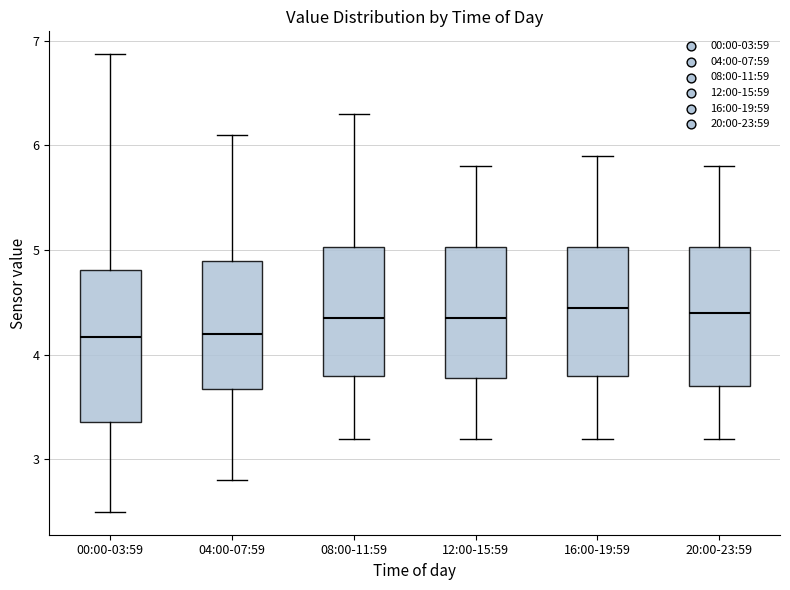

Comparing the boxes themselves (not the whiskers), which one is the tallest?

00:00-03:59